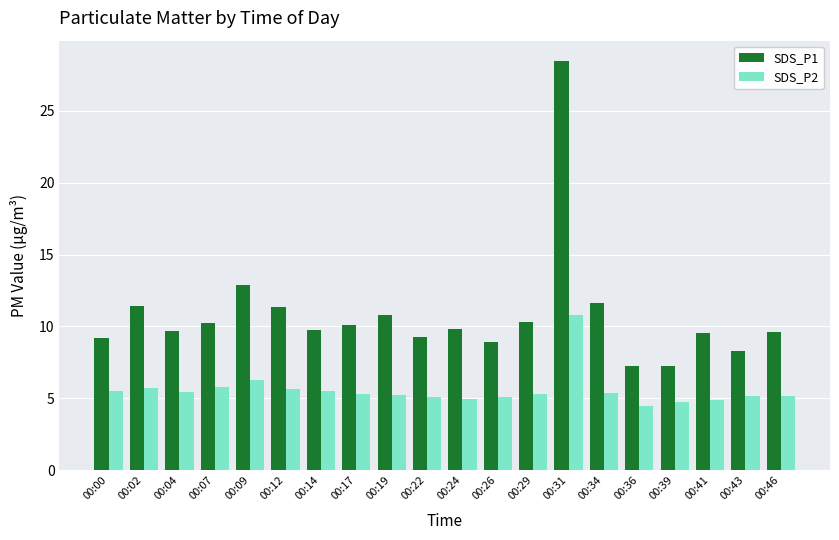

At how many categories does at least one series exceed 18?

1